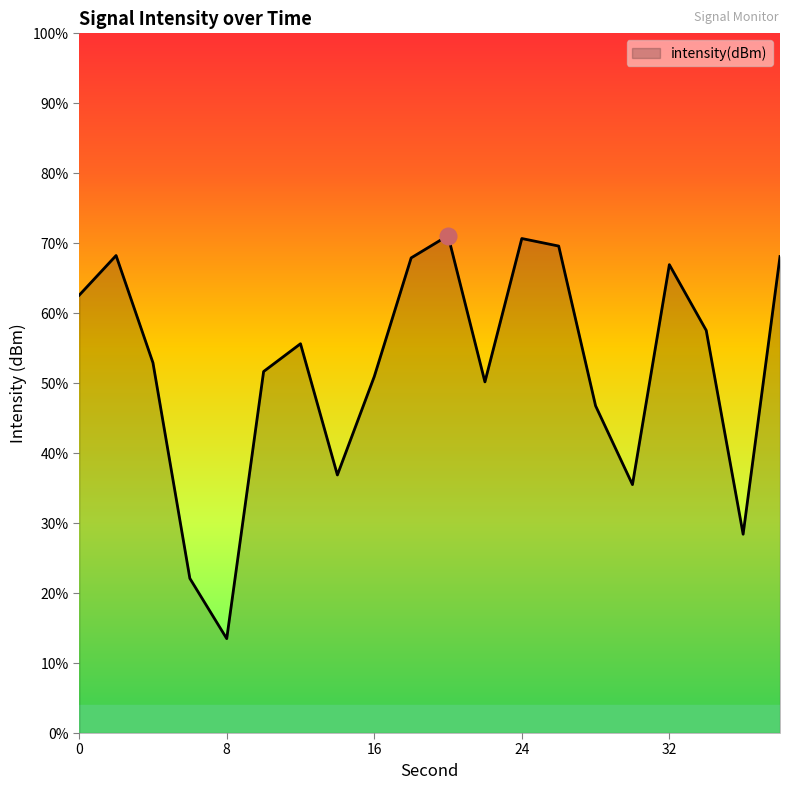

The value at 28 is -79.0. True or false?

False